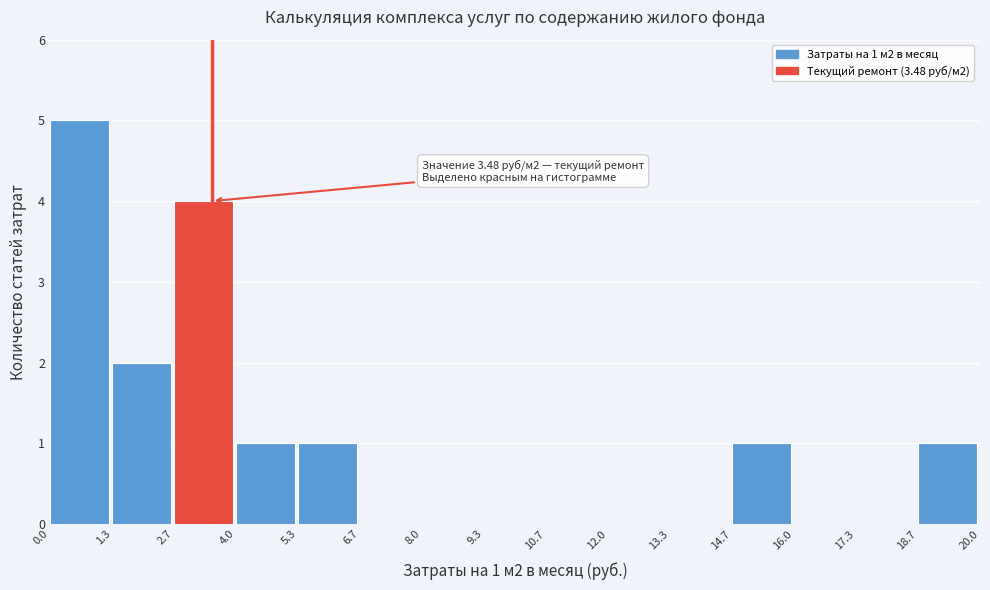

Over which range of the x-axis is the bar tallest?

0.0 to 1.3